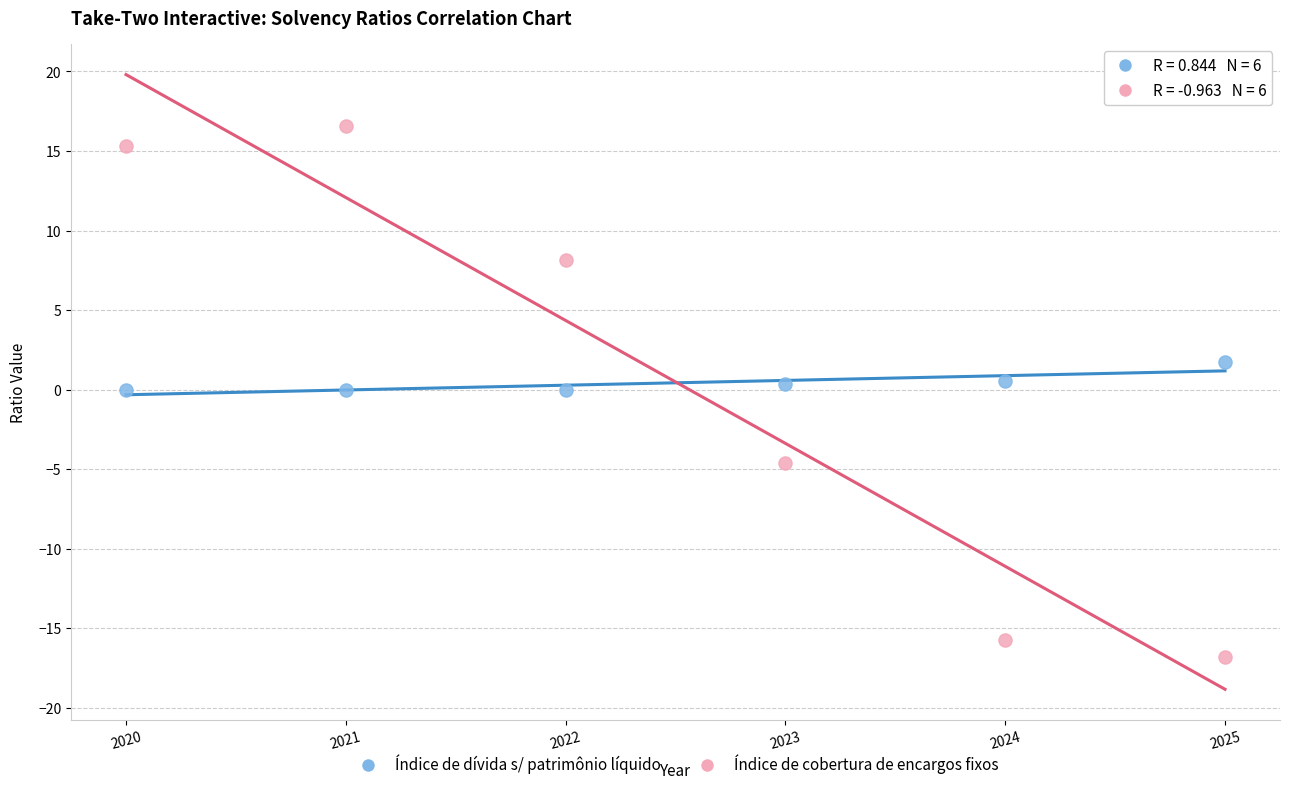

Across all data points, what is the range of X values (max minus min)?

5.0